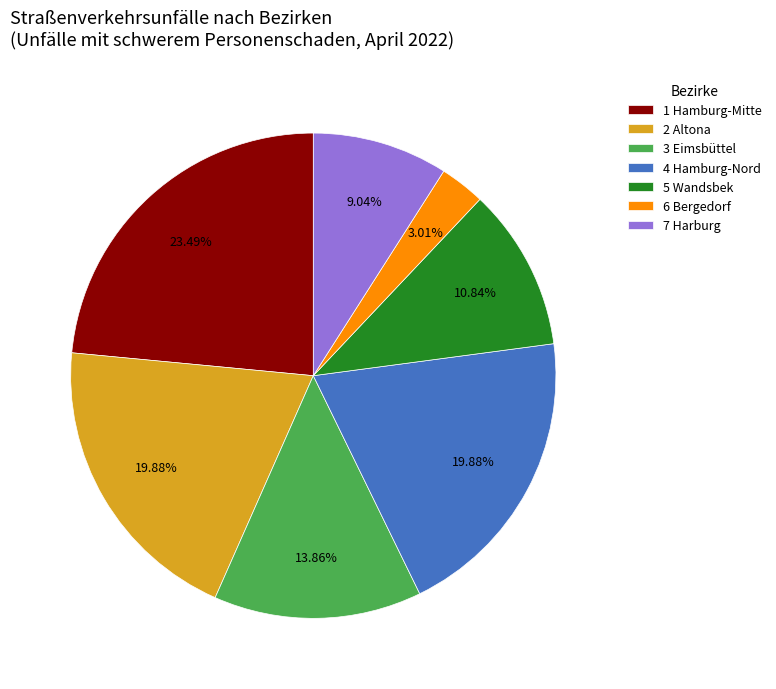

To the nearest percent, what percentage of the pie is 4 Hamburg-Nord?

20%